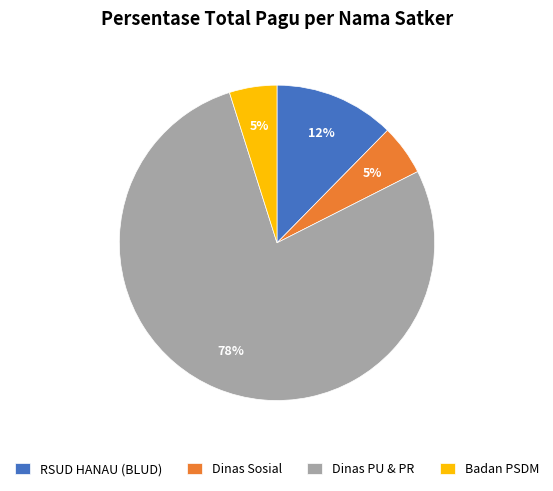

What is the largest slice in the pie chart?

Dinas PU & PR